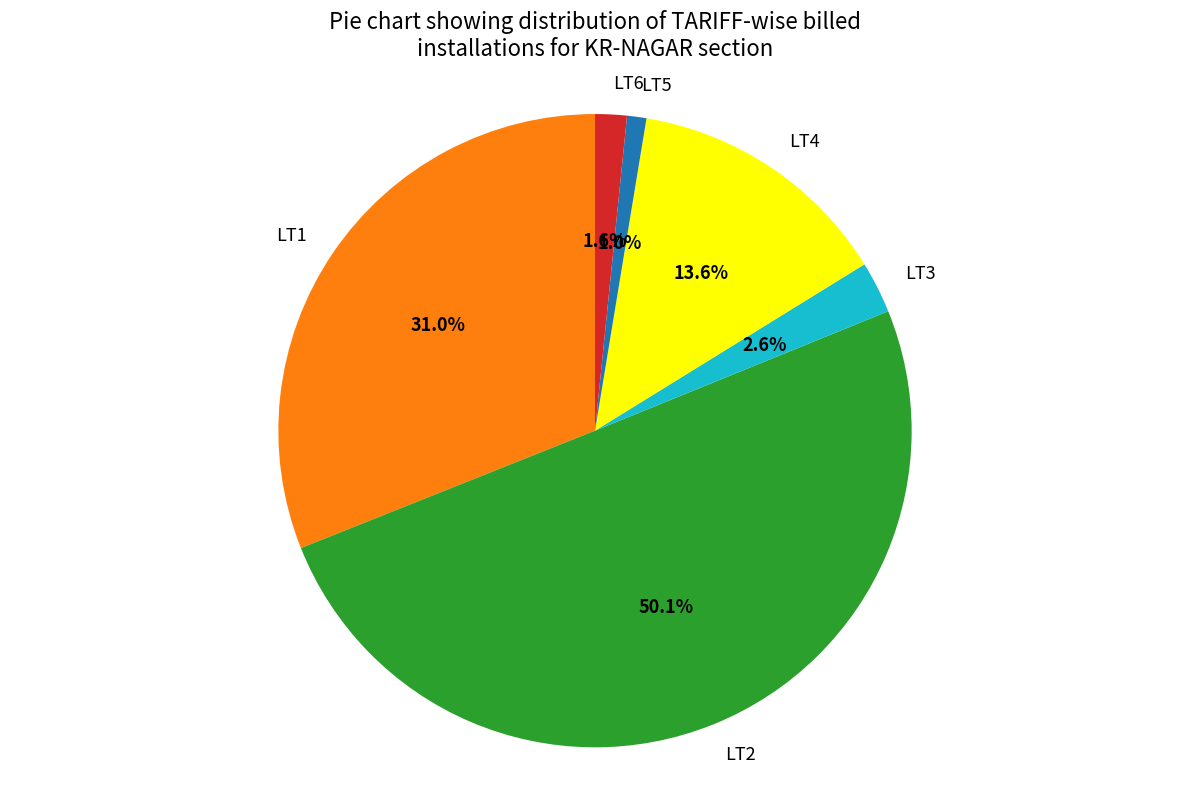

What is the majority slice?

LT2